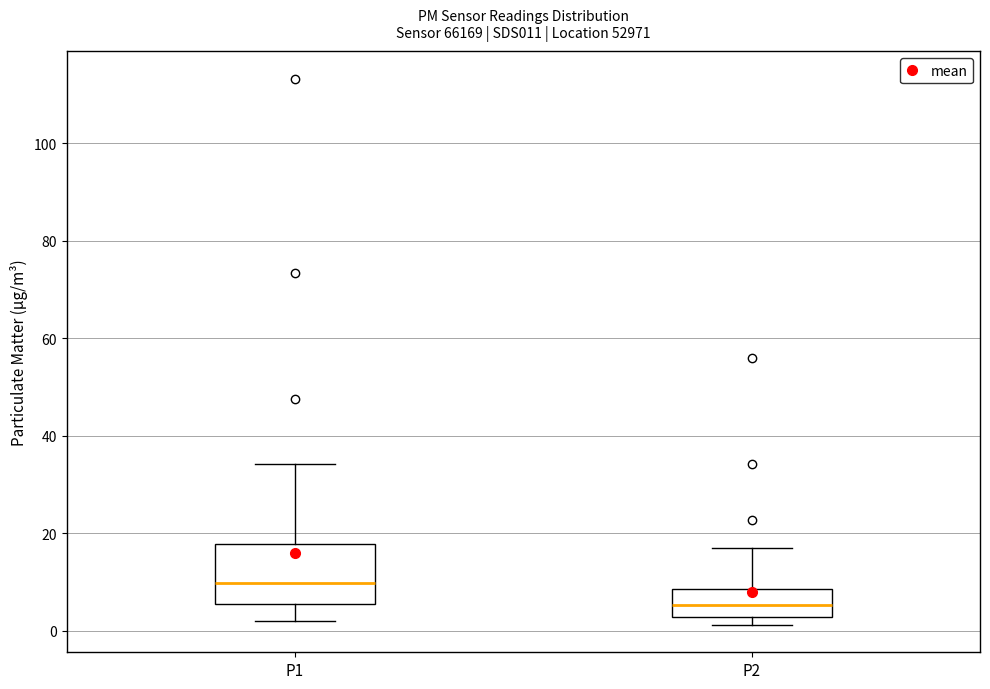

Where is the lower edge of the box for P2 on the y-axis? The values are not printed on the chart, so give them approximately, as read against the axis.

2